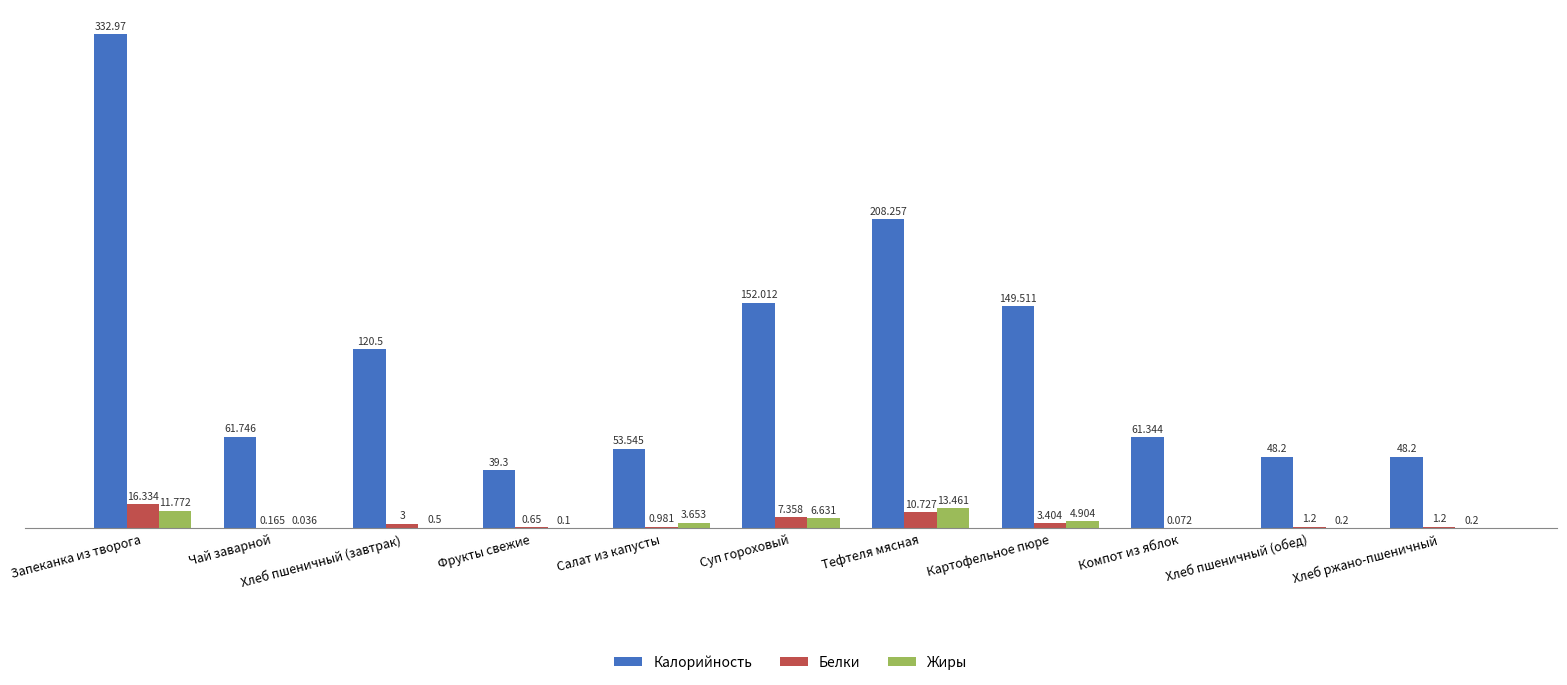

Between Хлеб пшеничный (завтрак) and Компот из яблок, which series saw the biggest shift?

Калорийность